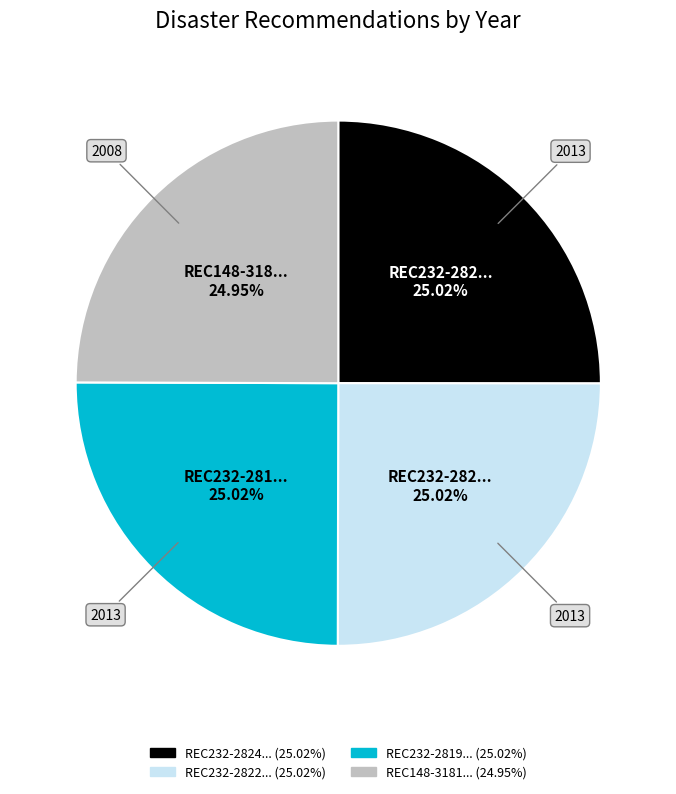

Does any single category account for the majority?

No